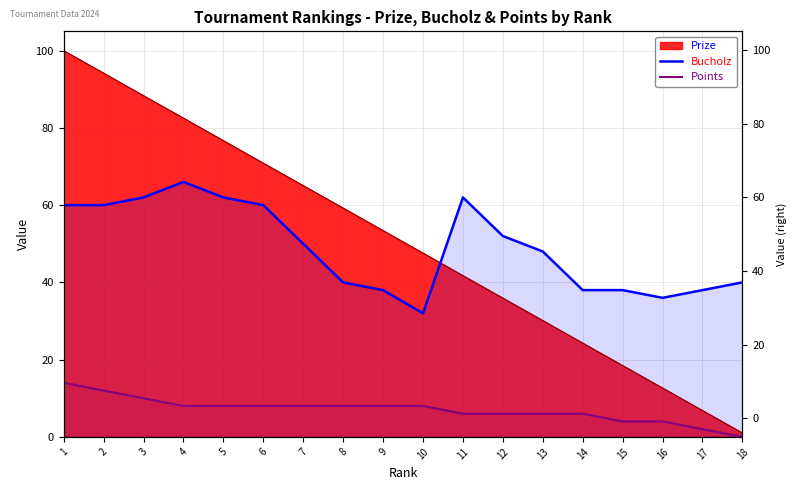

What is the minimum value for Bucholz?

32